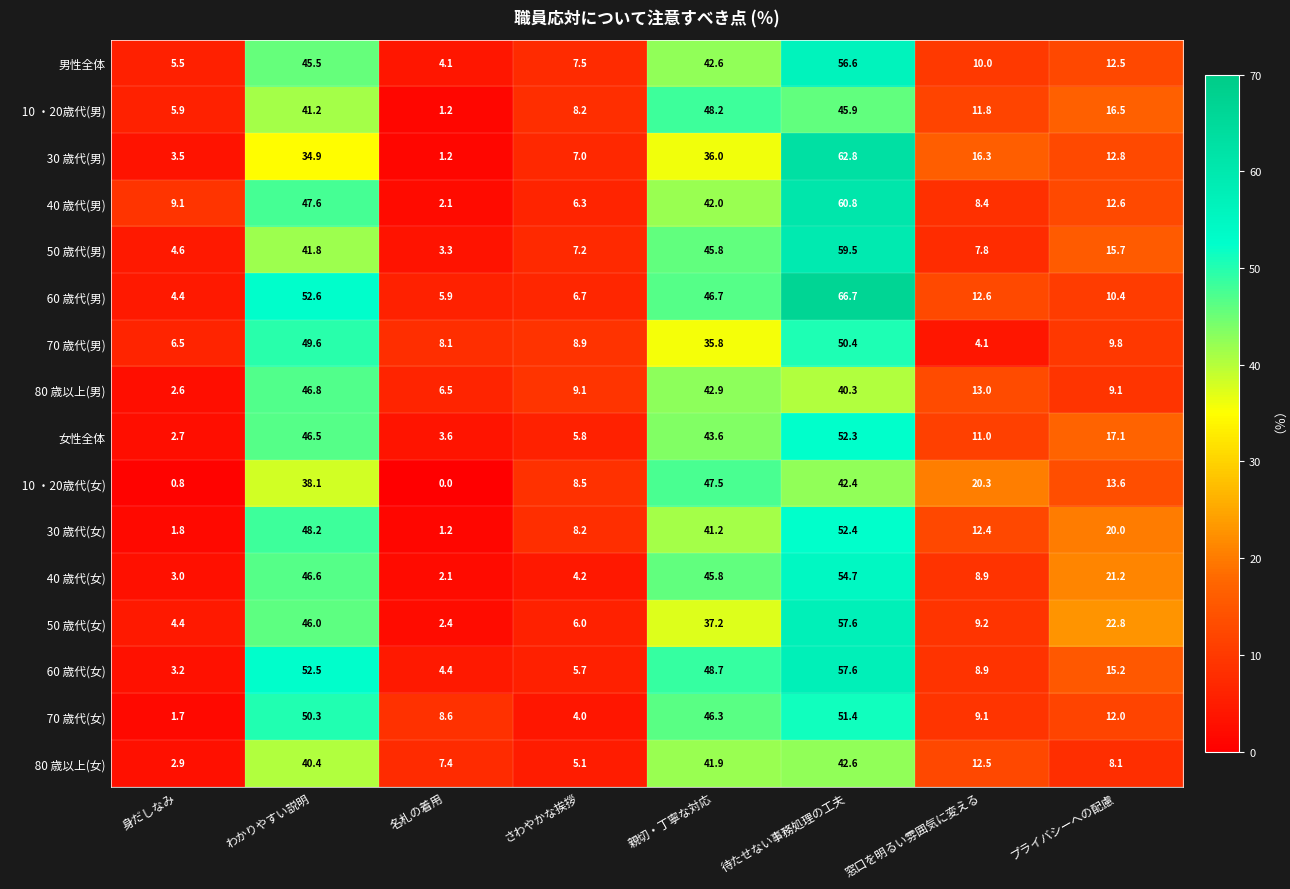

At how many categories does at least one series exceed 37?

3